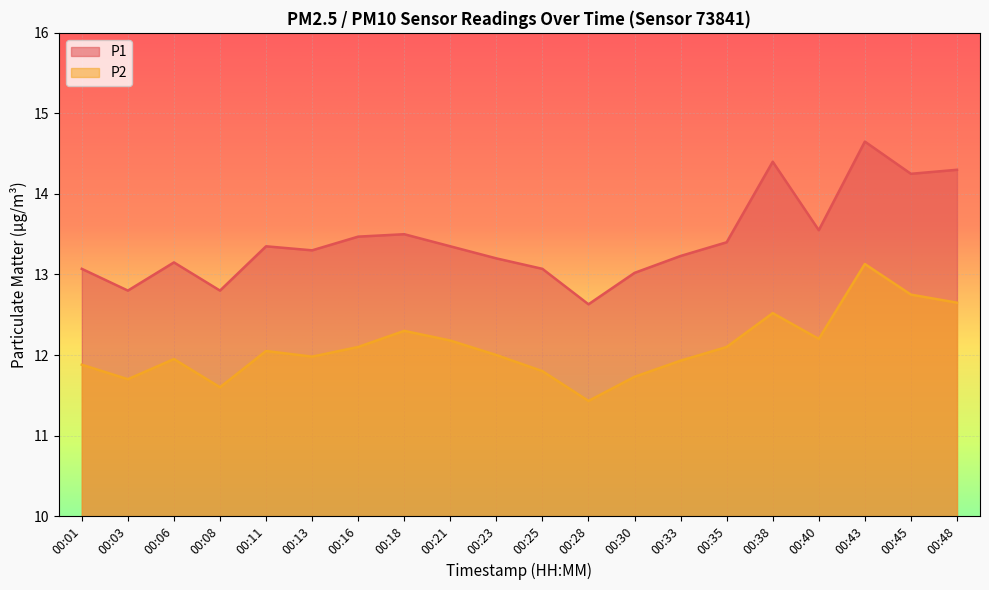

Reading left to right, list all the values displayed in this chart.

P1: 13.1	12.8	13.2	12.8	13.3	13.3	13.5	13.5	13.3	13.2	13.1	12.6	13.0	13.2	13.4	14.4	13.6	14.7	14.2	14.3
P2: 11.9	11.7	11.9	11.6	12.1	12.0	12.1	12.3	12.2	12.0	11.8	11.4	11.7	11.9	12.1	12.5	12.2	13.1	12.8	12.7